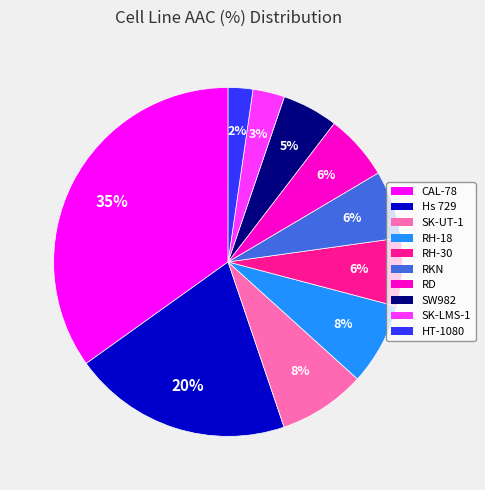

What is the ratio of the value at RD to the value at RKN?

1.0